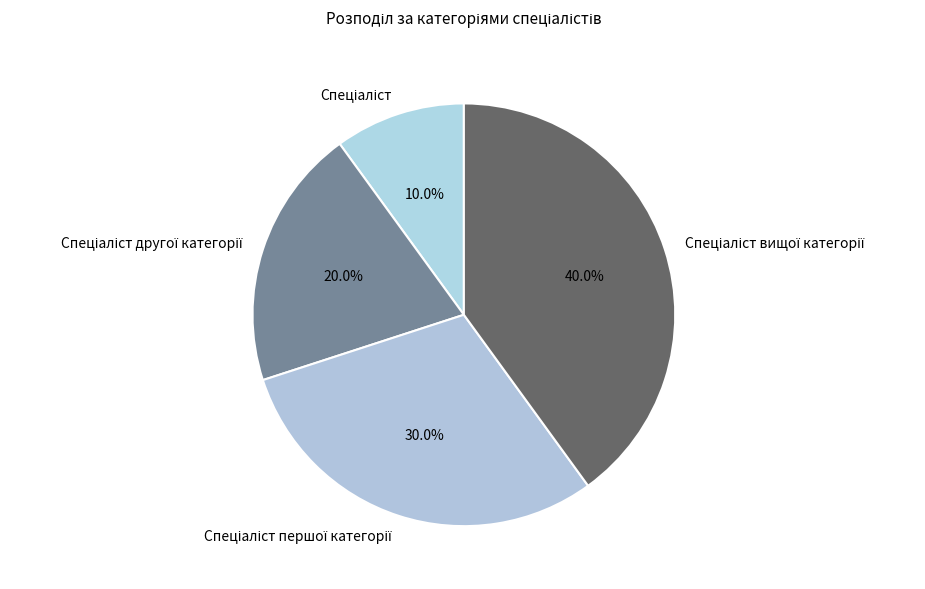

Is there a majority slice in this chart?

No